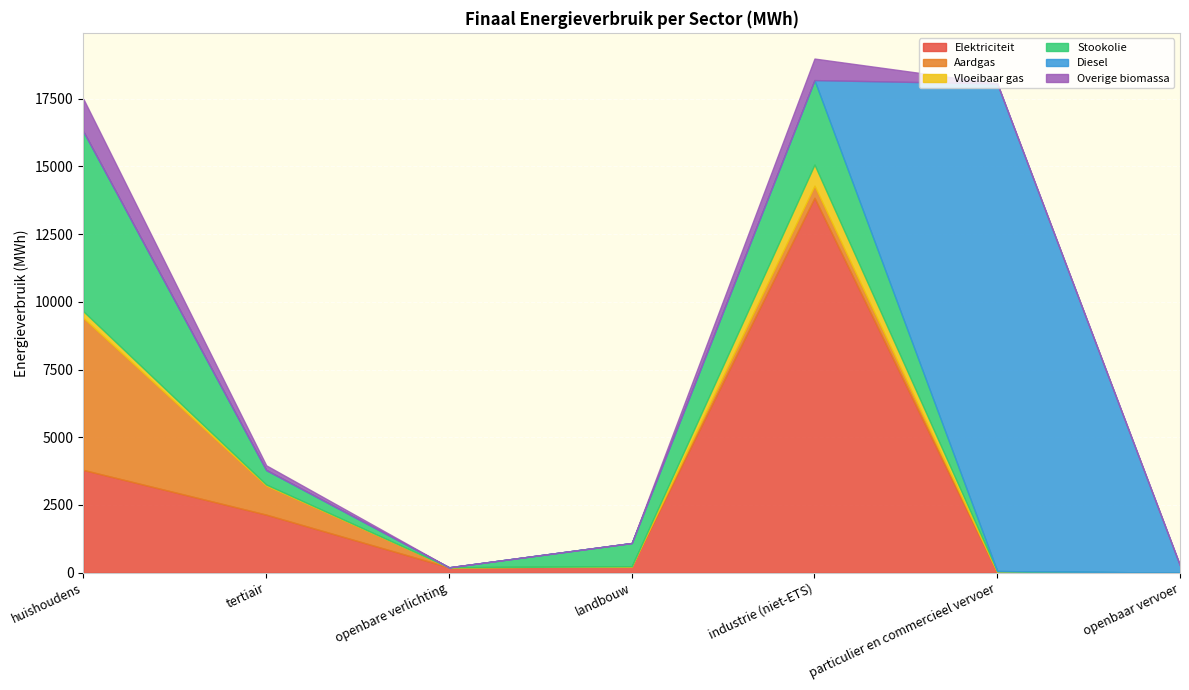

What is the label of the 1st point from the right?

openbaar vervoer